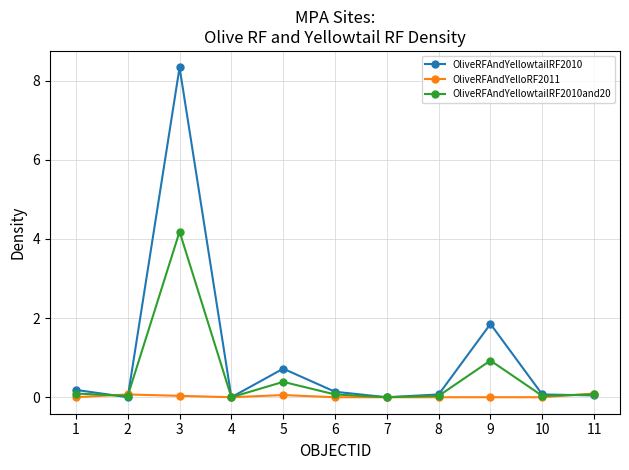

True or false: OliveRFAndYelloRF2011 has a value of 0.1 at 2.

True